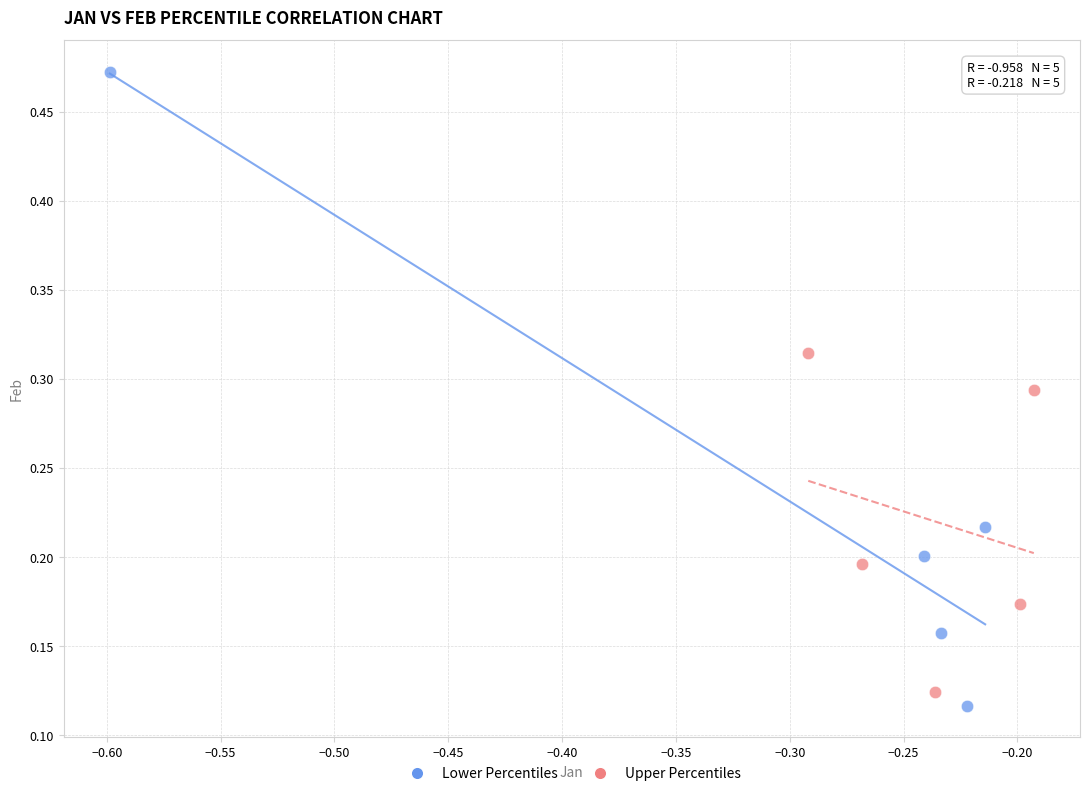

Which series reaches the minimum Y coordinate?

Lower Percentiles